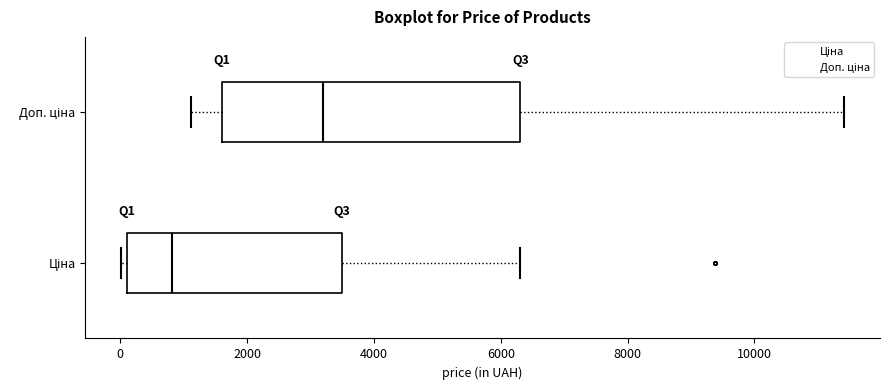

Comparing the boxes themselves (not the whiskers), which one is the widest?

Доп. ціна